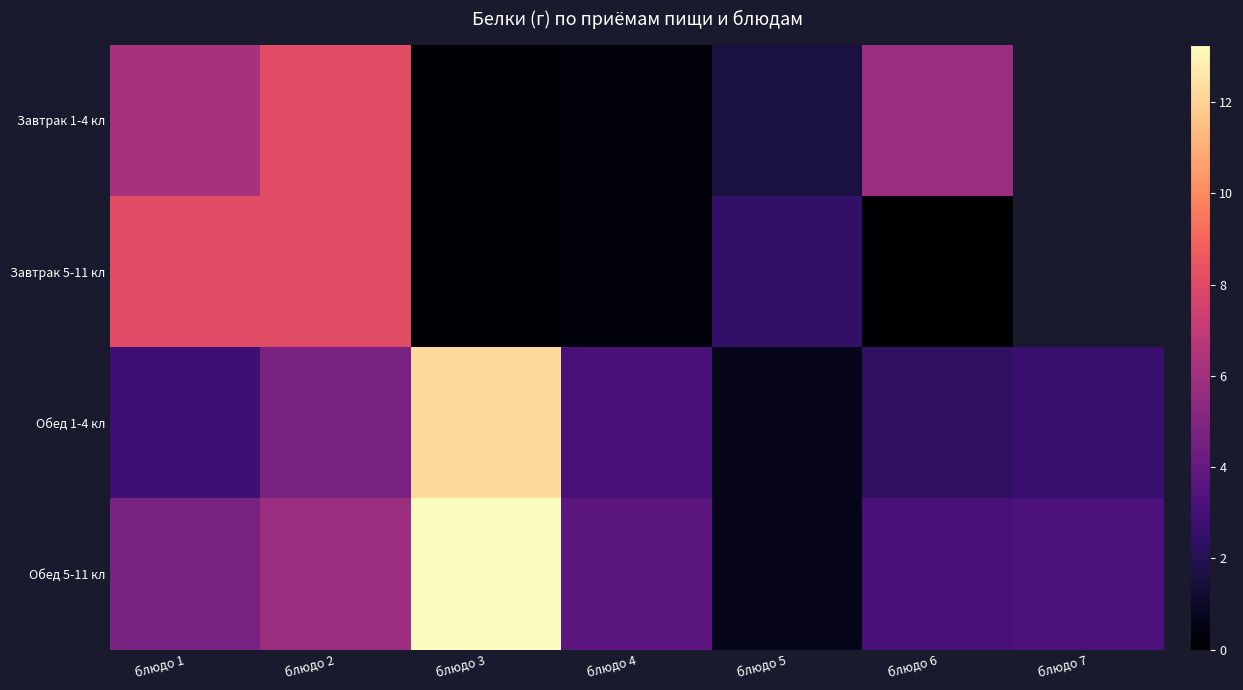

The value of Обед 1-4 кл at блюдо 4 is 3.1. True or false?

True